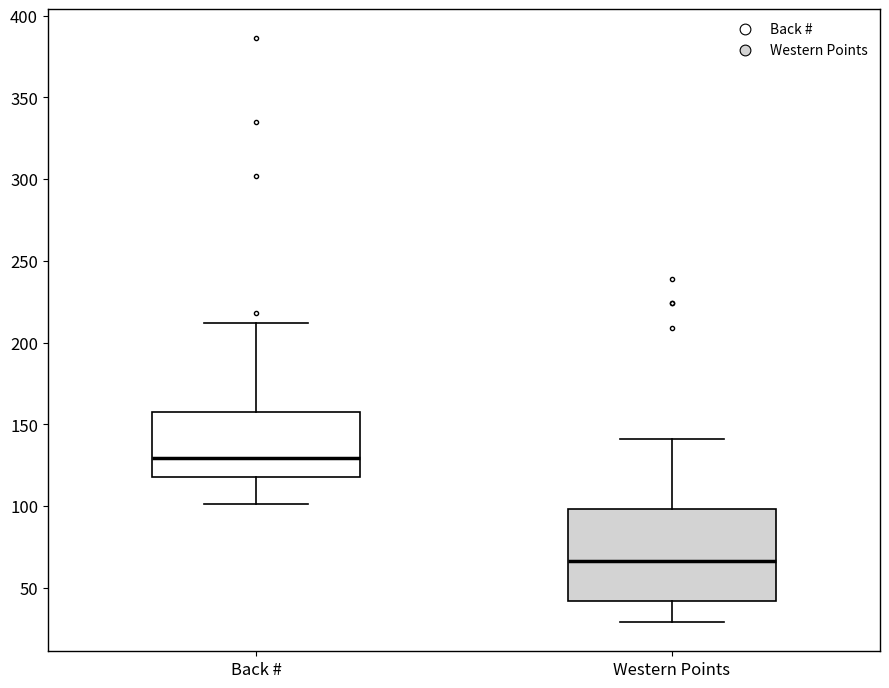

Which box's median line is the highest?

Back #